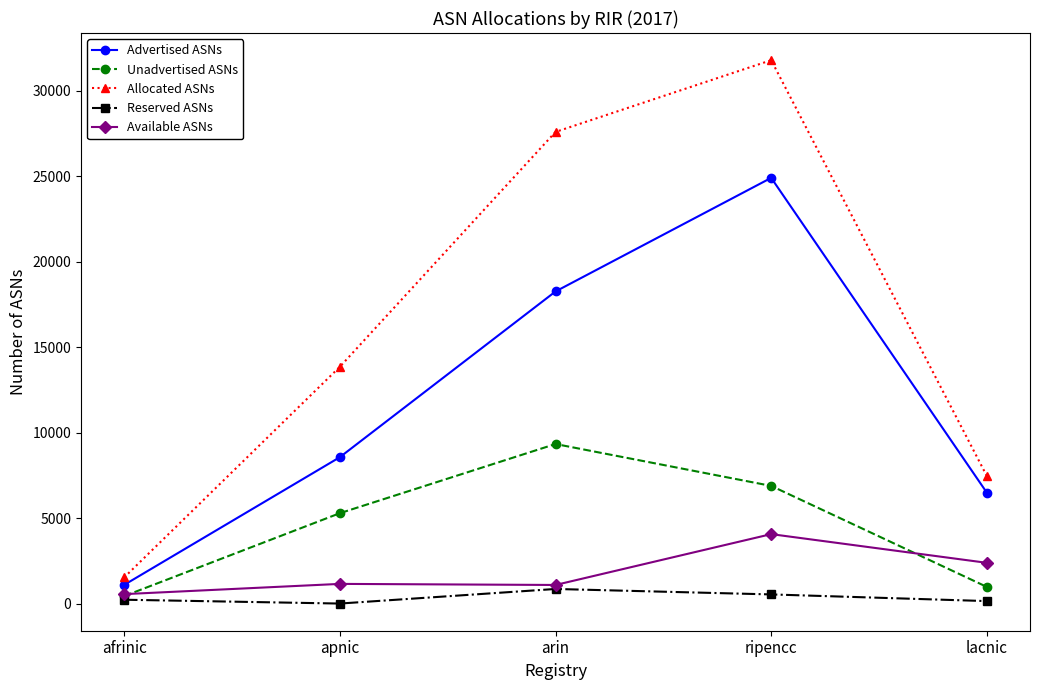

True or false: Advertised ASNs and Reserved ASNs intersect in this chart.

False